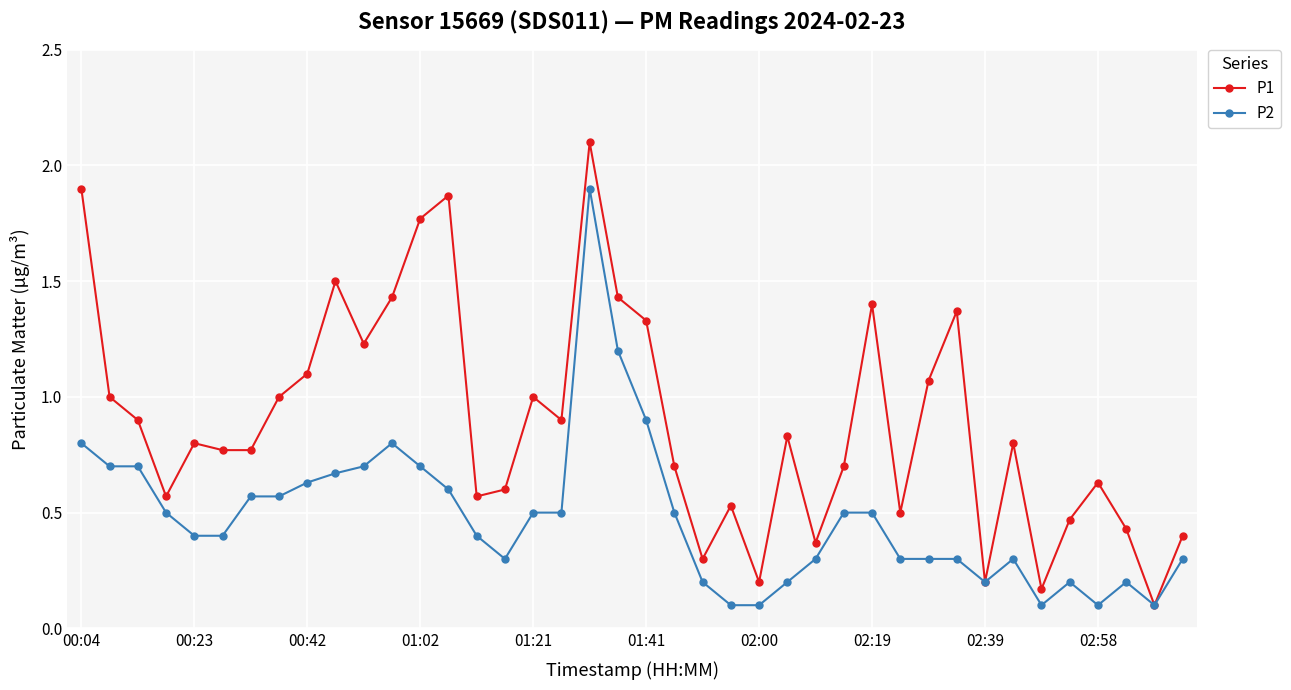

How many lines are shown in the chart?

2